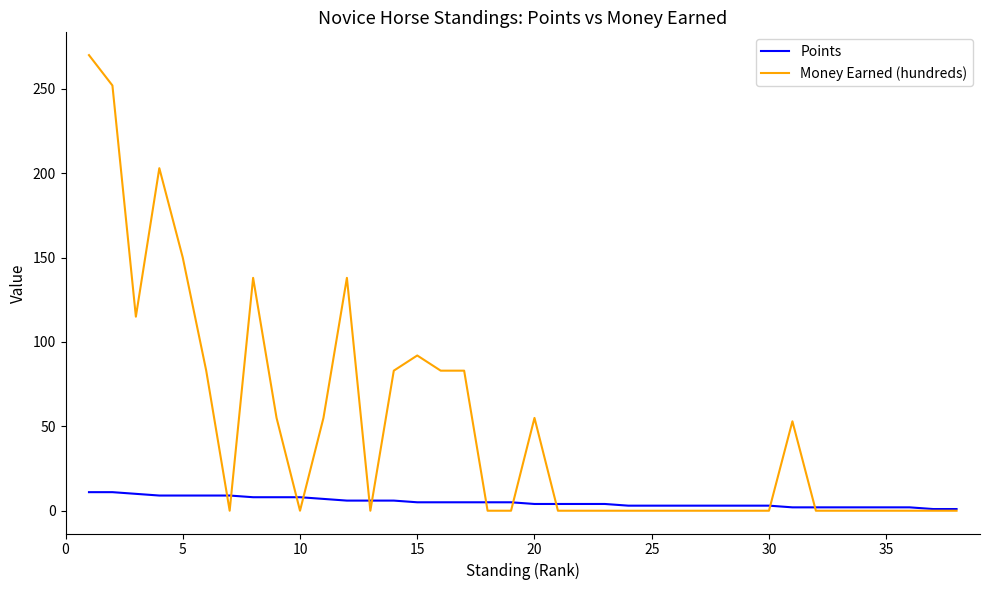

List the series in order of their peak value, lowest first.

Points, Money Earned (hundreds)